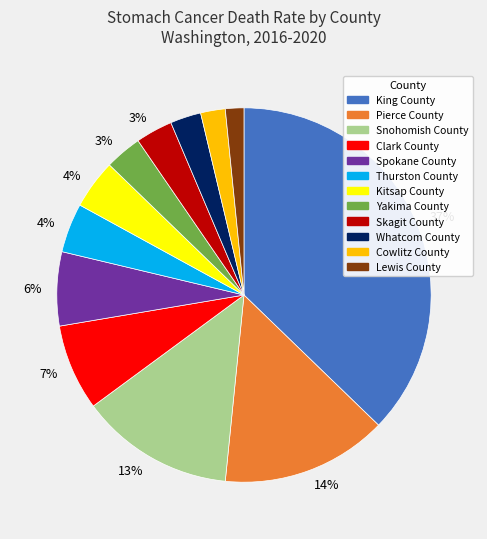

To the nearest percent, what is the combined percentage of Kitsap County and Lewis County?

6%